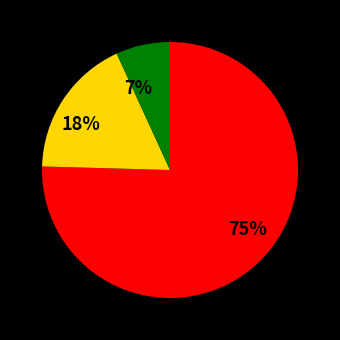

How many segments does this pie chart have?

3